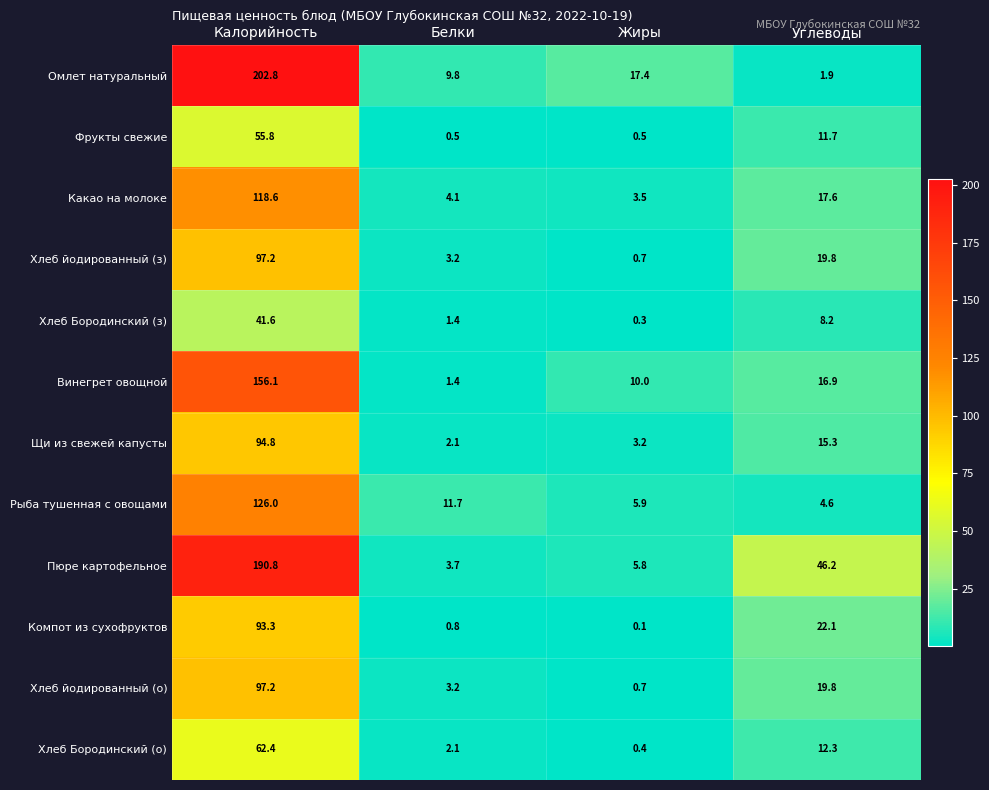

How many data points does each series have?

4